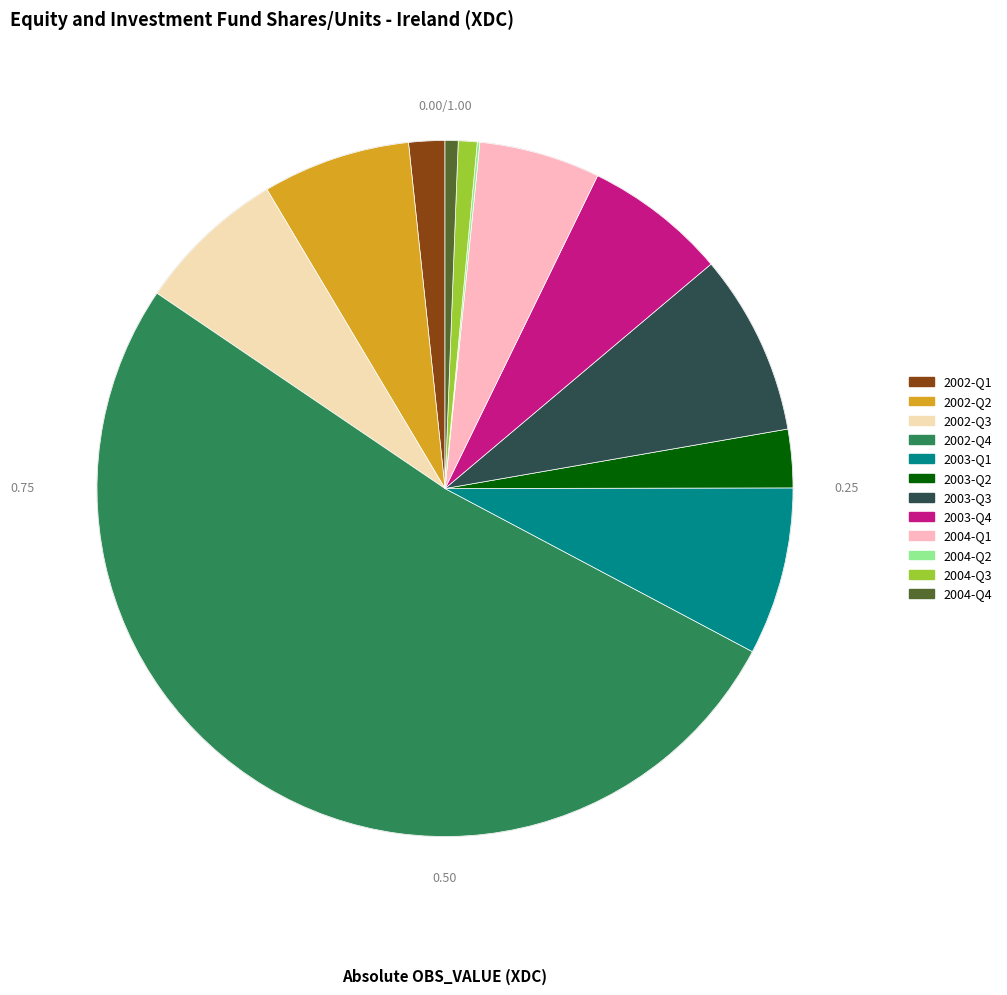

To the nearest percent, what portion does 2003-Q2 represent?

3%